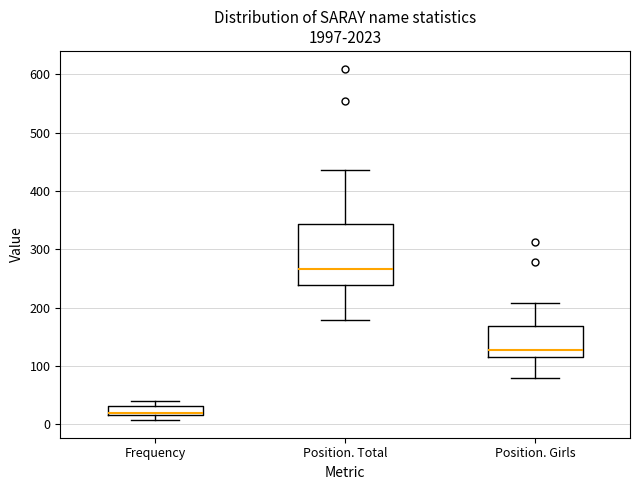

Reading left to right, read every box against the y-axis: the position of its median line, the range the box covers, and the ends of its whiskers. The values are not printed on the chart, so give them approximately, as read against the axis.

Frequency: median 20 (just above the box's lower edge), box 20 to 30, whiskers 10 to 40
Position. Total: median 270, box 240 to 340, whiskers 180 to 440
Position. Girls: median 130, box 120 to 170, whiskers 80 to 210